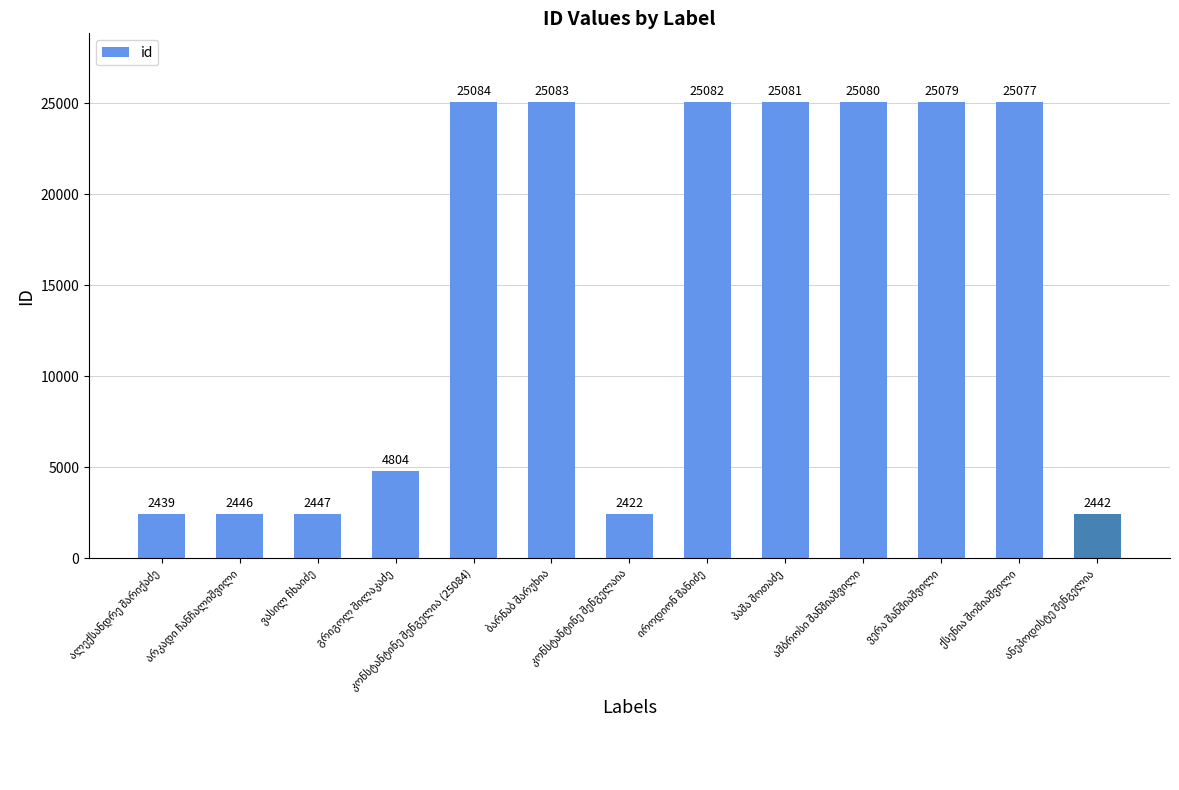

What is the sum of all values?

192566